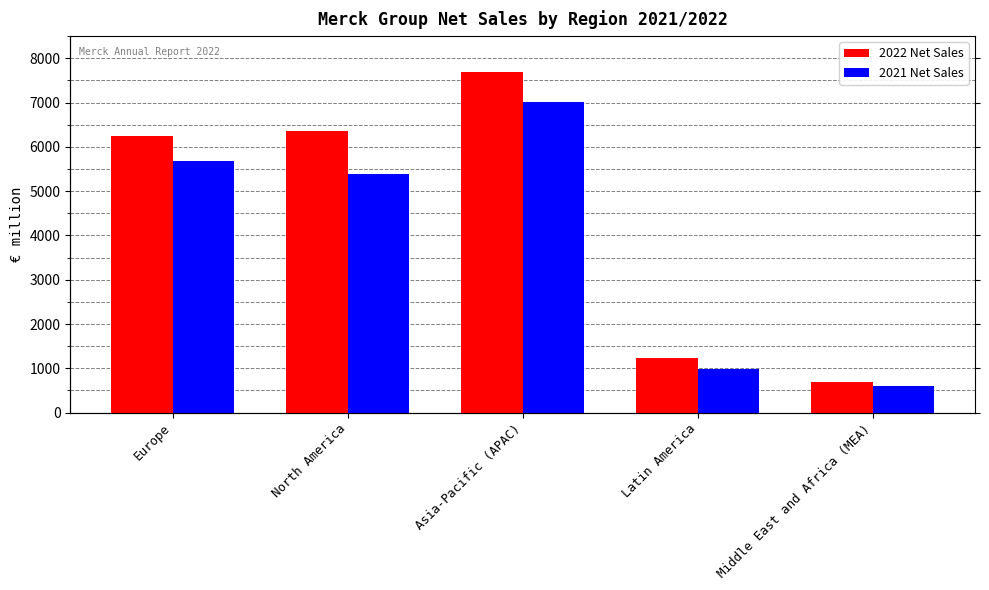

List the labels in order of 2021 Net Sales value, smallest first.

Middle East and Africa (MEA), Latin America, North America, Europe, Asia-Pacific (APAC)